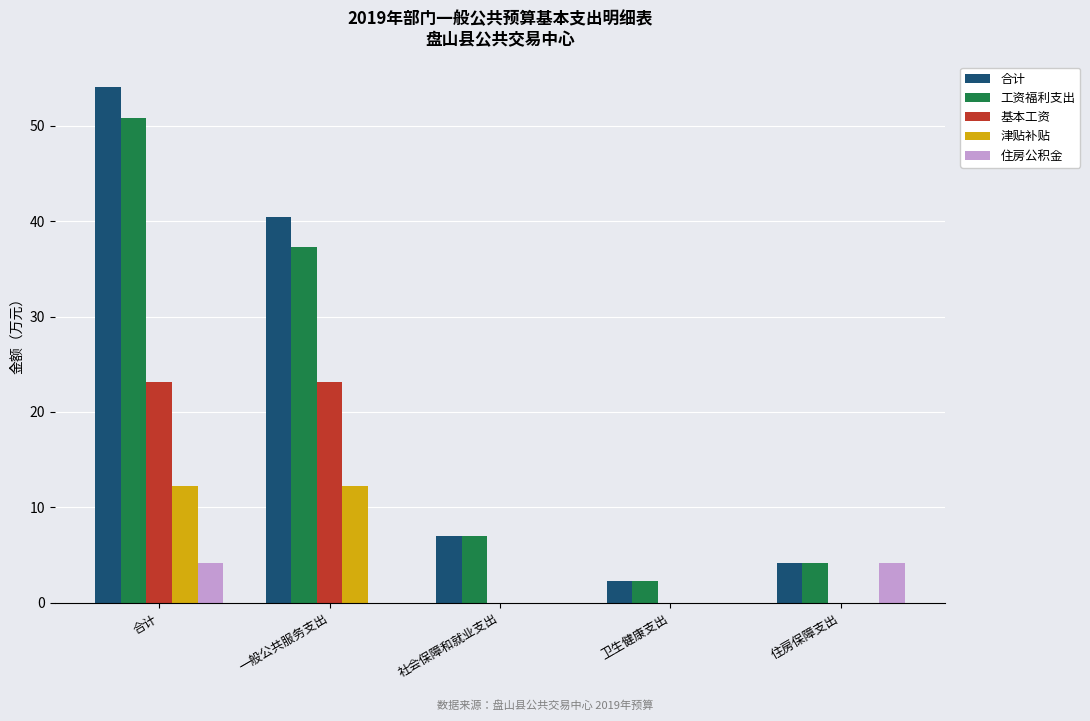

What is the sum of all 津贴补贴 values?

24.4